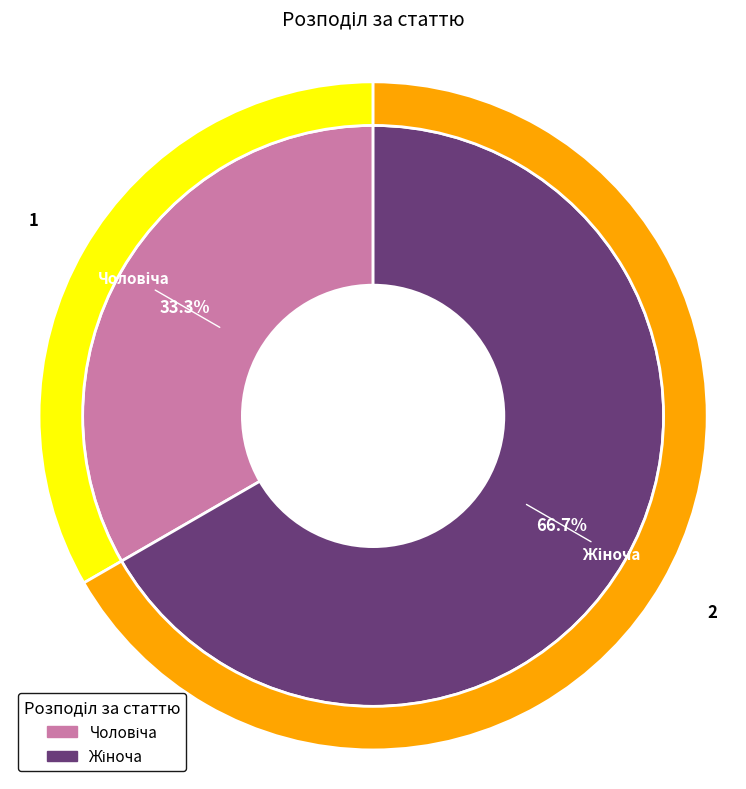

Which has a higher value, Чоловіча or Жіноча?

Жіноча